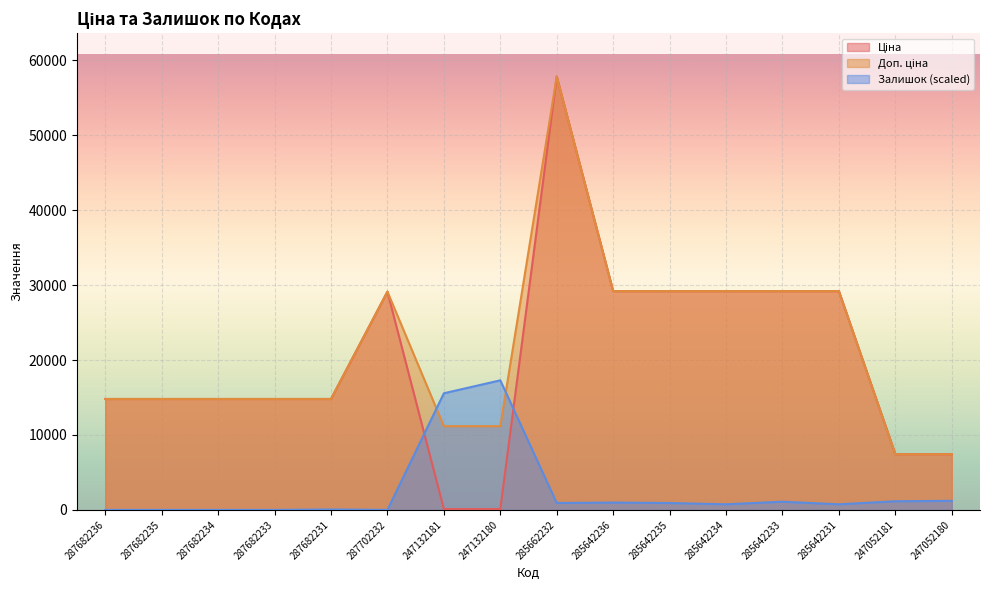

Is it true that Ціна equals 14800.8 at 287682236?

True